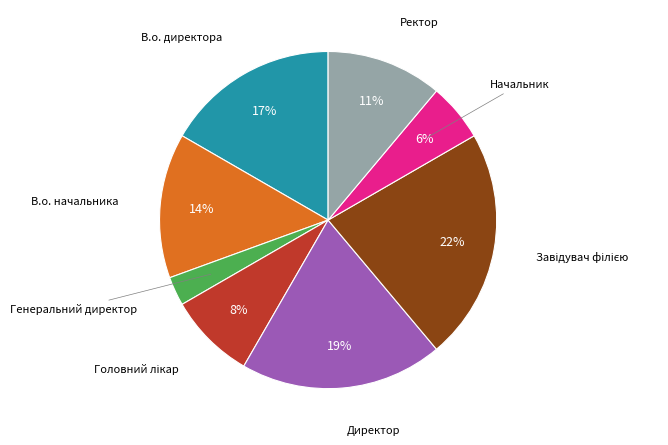

How many slices are in this pie chart?

8